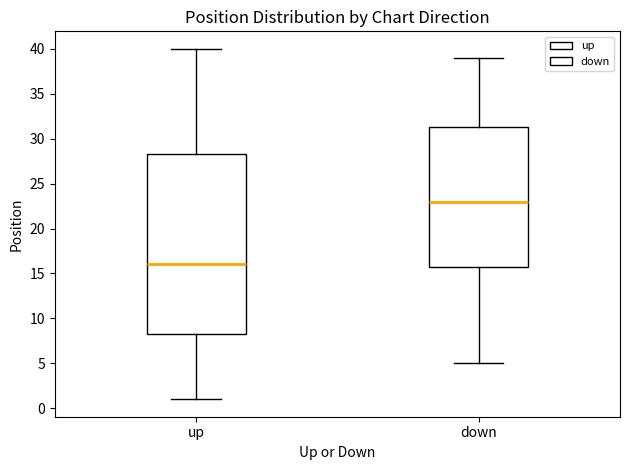

Comparing the boxes themselves (not the whiskers), which one is the tallest?

up